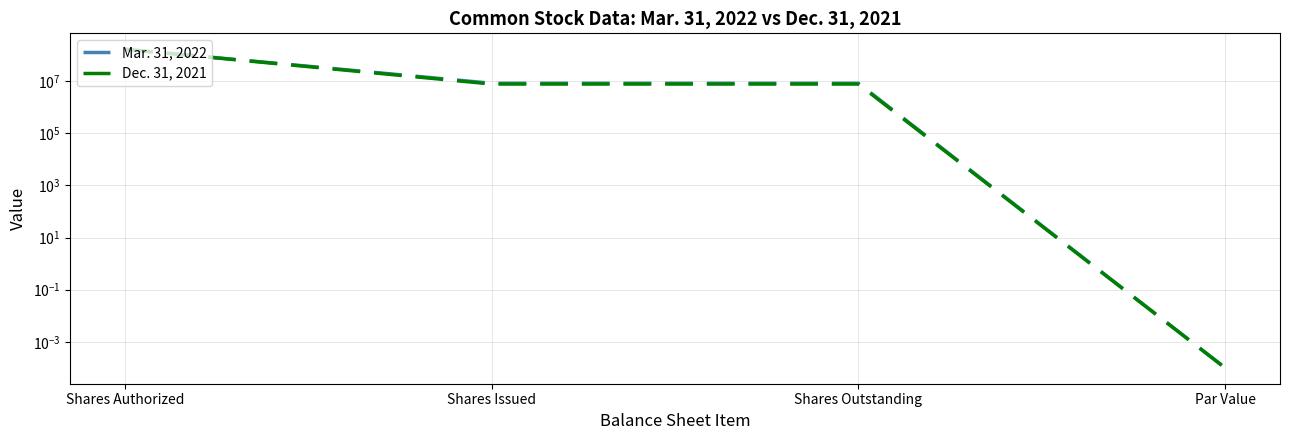

What is the sum of the Mar. 31, 2022 values at Shares Issued and Shares Authorized?

178406451.0